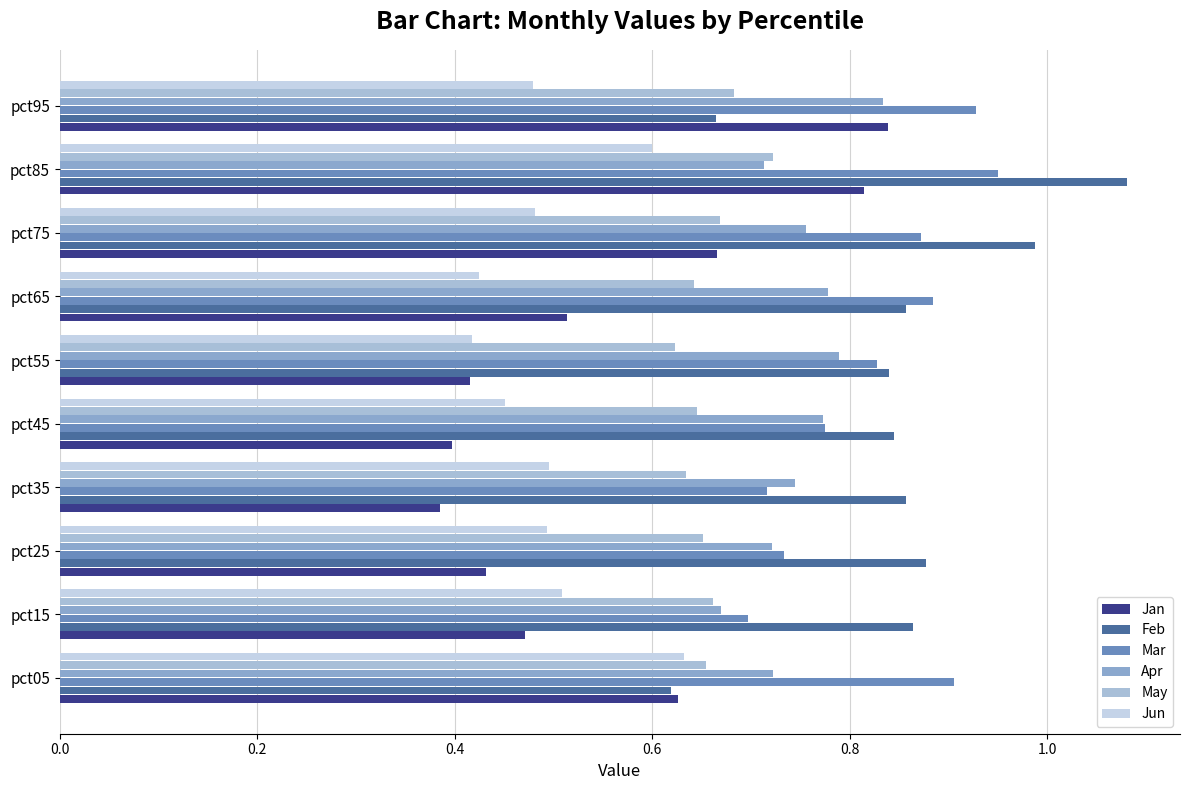

At how many categories does at least one series exceed 0?

10